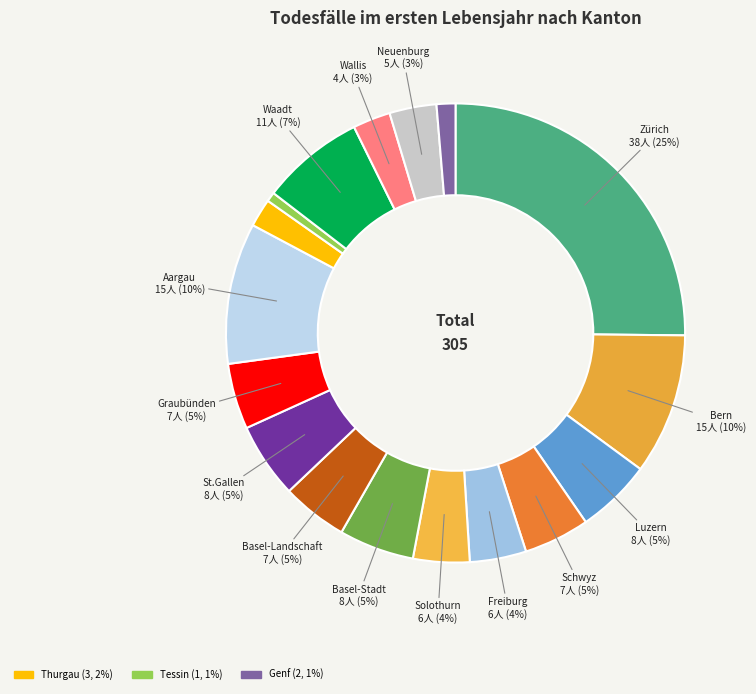

Which category has the biggest portion of the pie?

Zürich